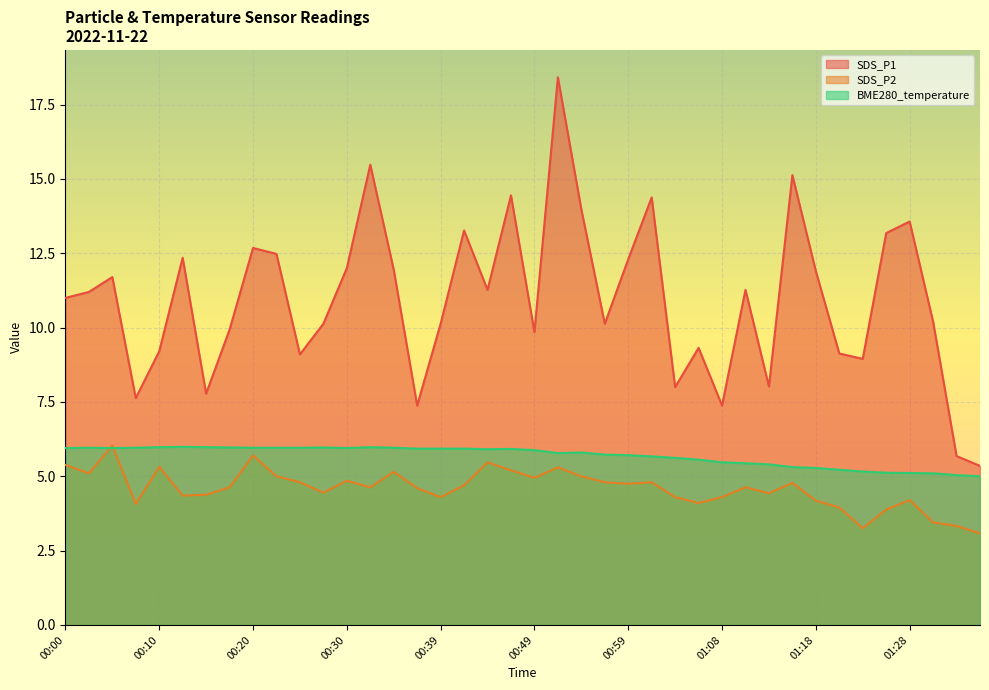

Is the value of BME280_temperature at 00:20 greater than the value of SDS_P1 at 00:49?

No